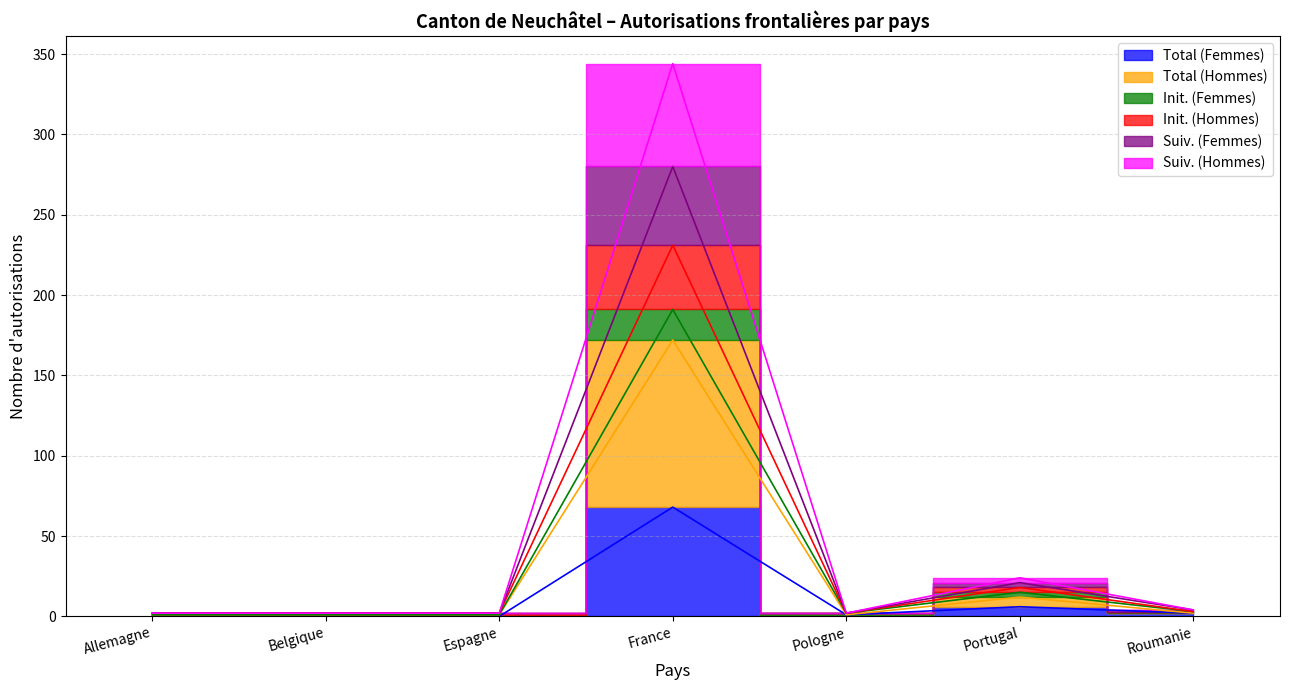

How many values in Total (Femmes) are above zero?

4